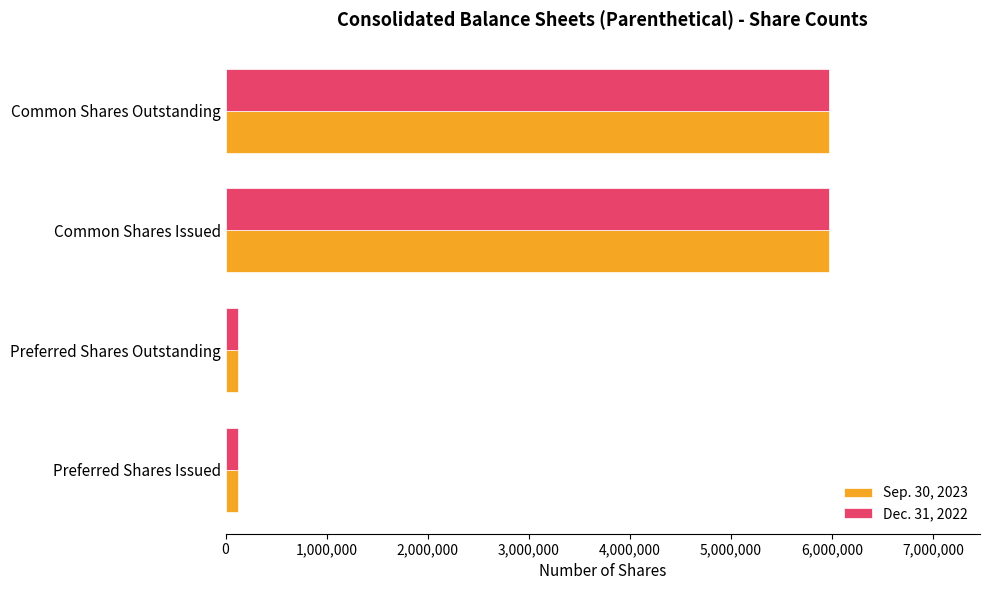

Is the value of Dec. 31, 2022 at Common Shares Outstanding greater than the value of Sep. 30, 2023 at Preferred Shares Outstanding?

Yes